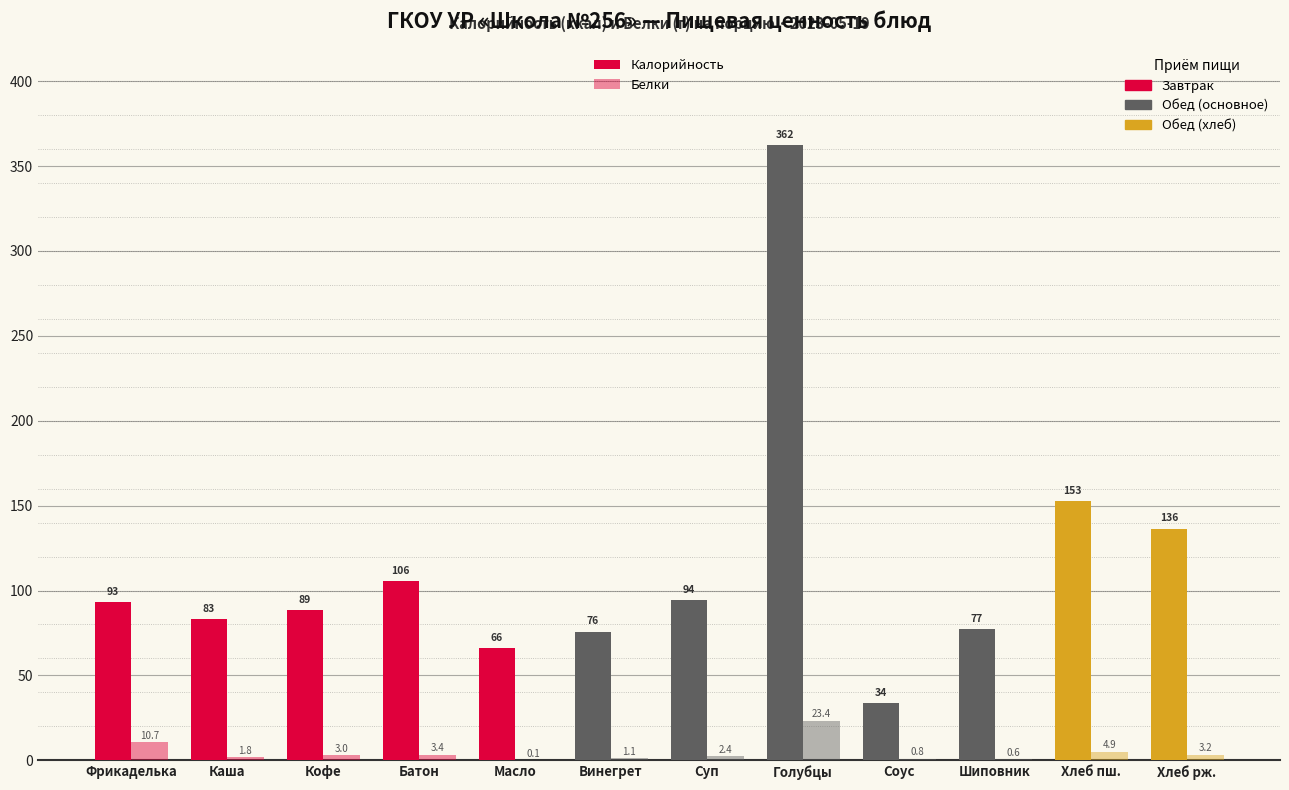

Reading left to right, what are all the values shown in this chart?

Калорийность: 93.0	83.1	88.7	105.8	66.0	75.8	94.3	362.2	33.6	77.3	152.8	136.5
Белки: 10.7	1.8	3.0	3.4	0.1	1.1	2.4	23.4	0.8	0.6	4.9	3.2